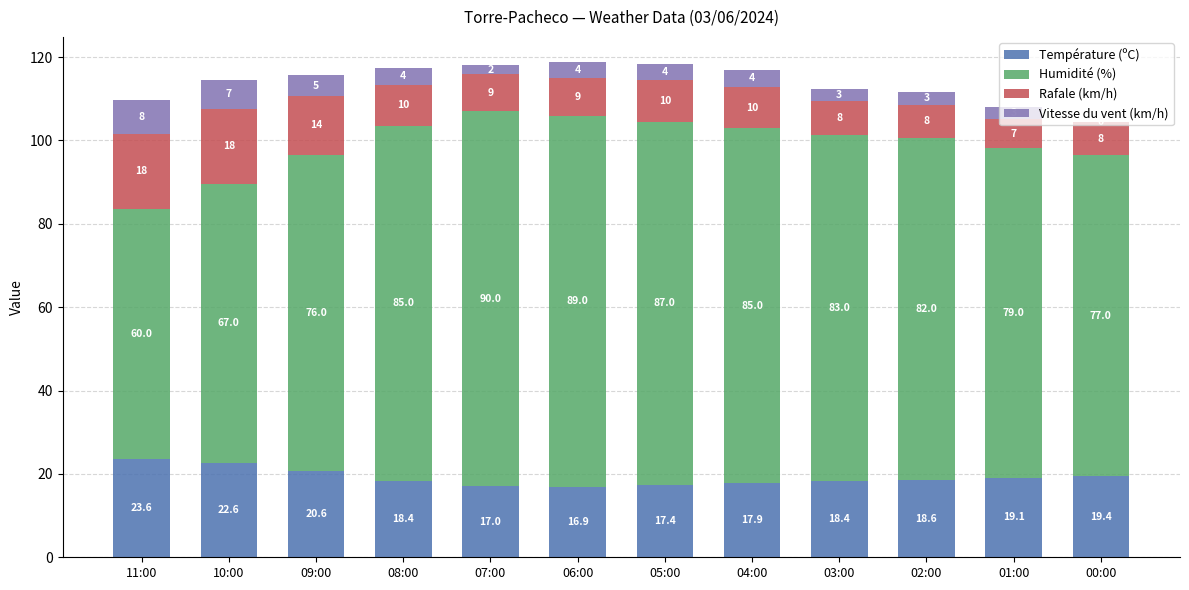

Where does the Température (ºC) series first go above 18?

11:00